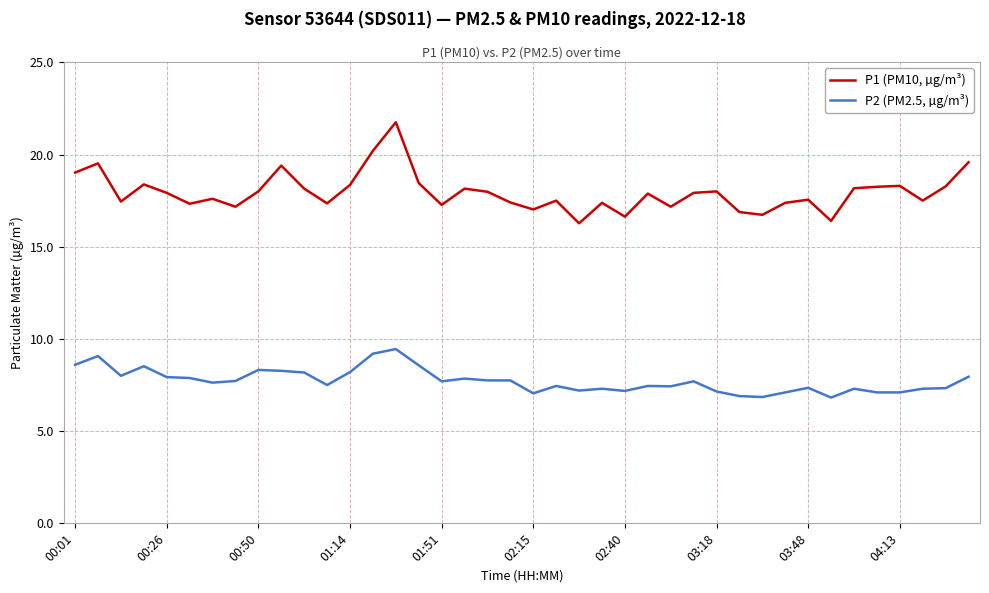

Rank the series by their average value, from lowest to highest.

P2 (PM2.5, µg/m³), P1 (PM10, µg/m³)